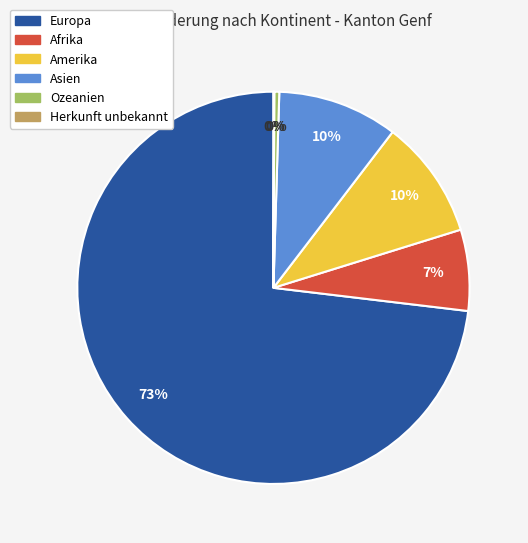

Is the sum of Asien and Amerika greater than half?

No